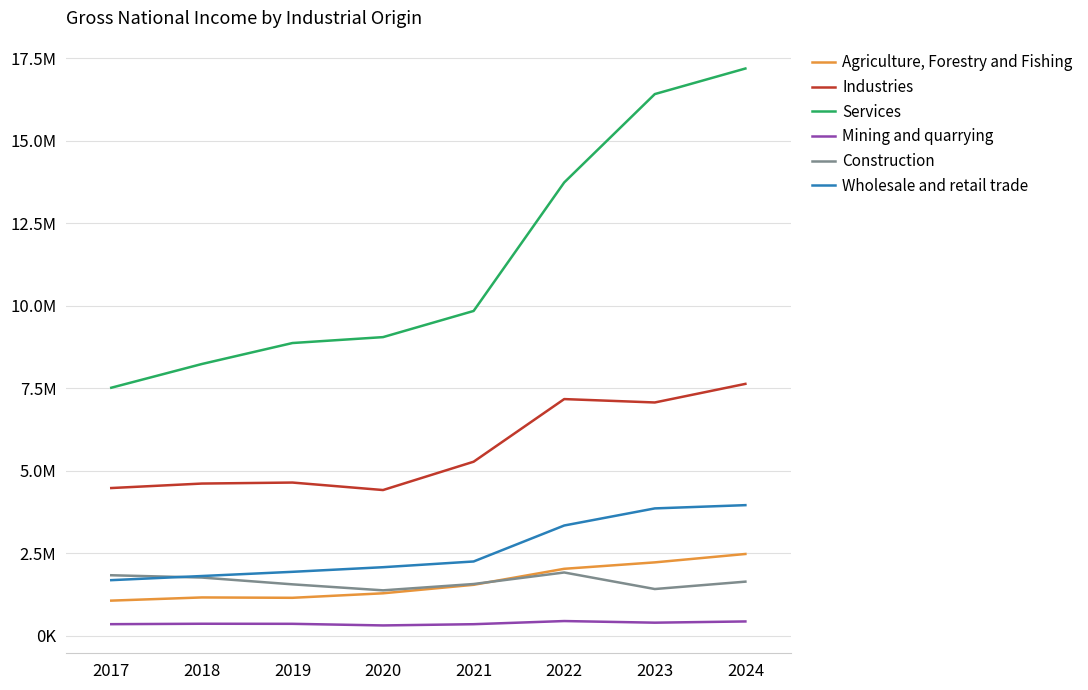

Which series has the widest spread of values?

Services